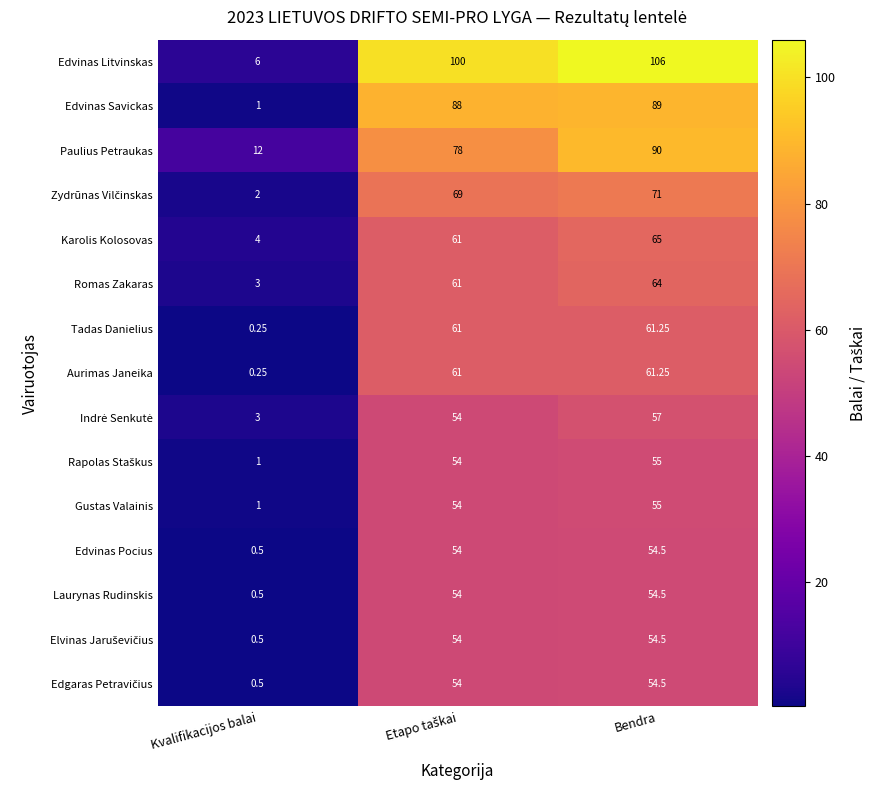

At which label does Edvinas Litvinskas reach its minimum?

Kvalifikacijos balai